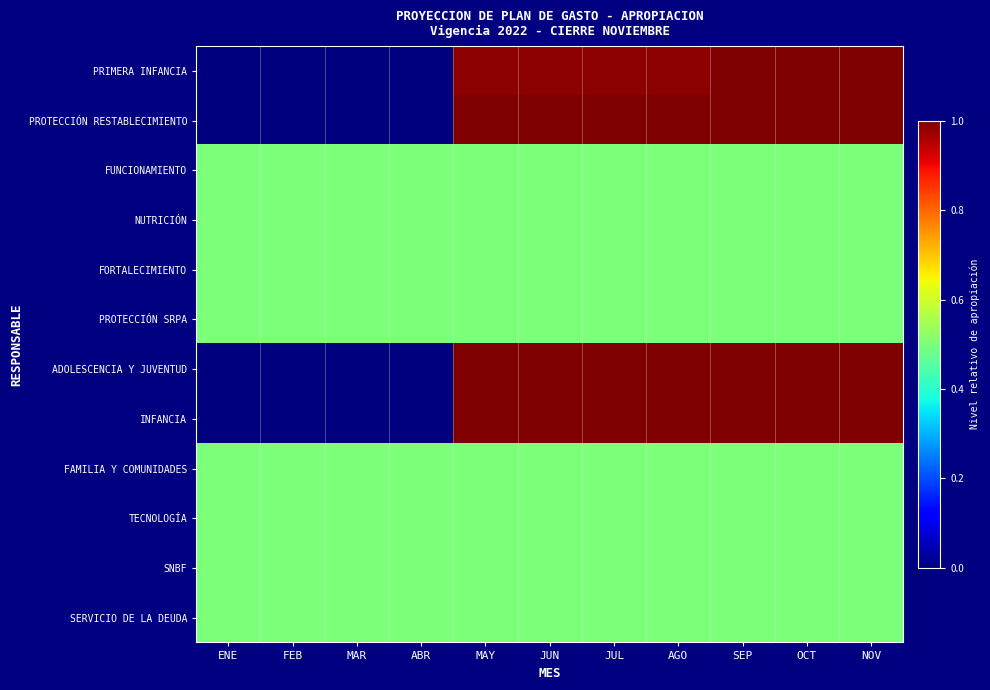

How many series are shown in this chart?

12